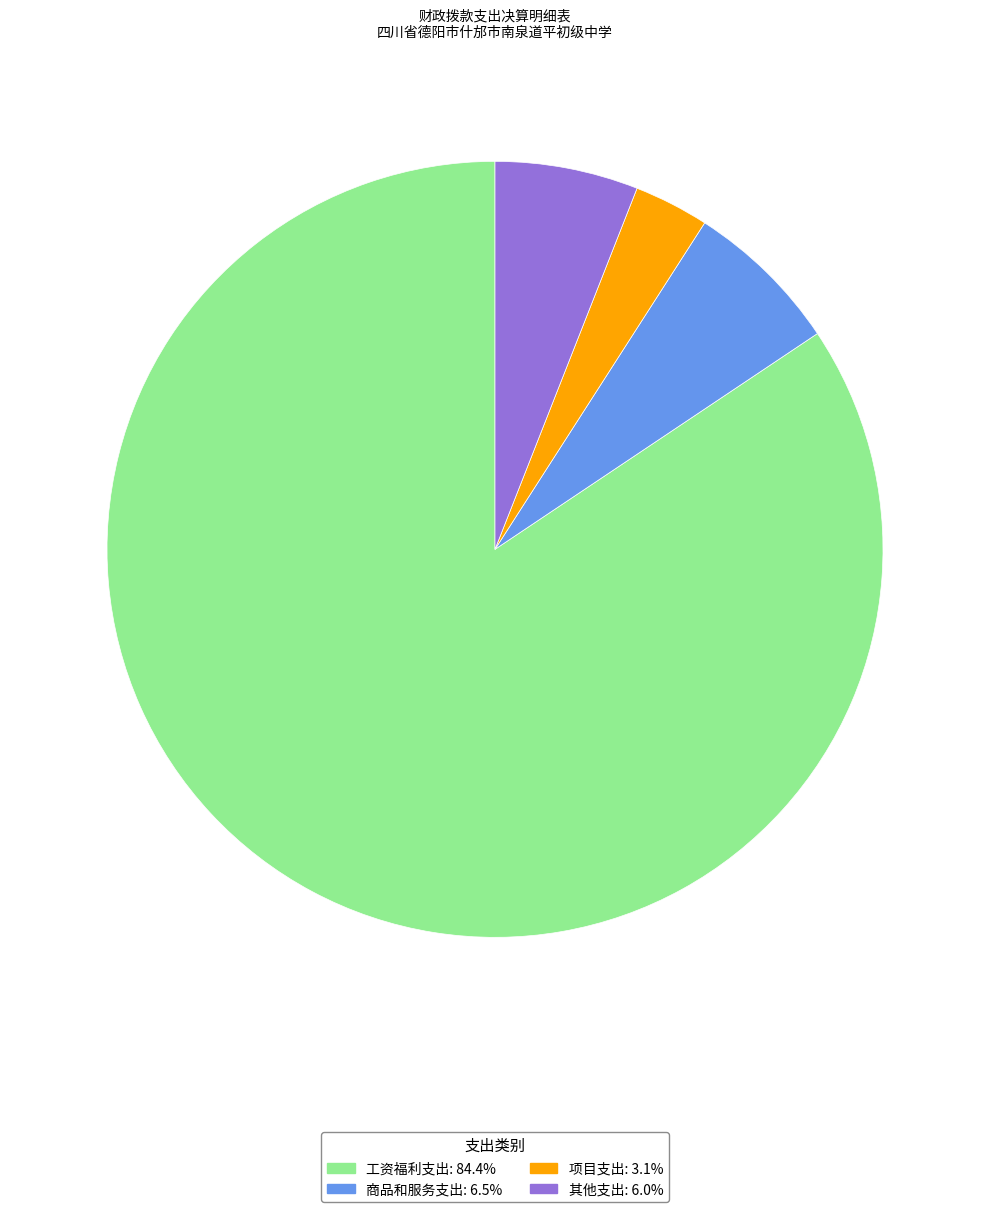

Is the sum of 项目支出 and 工资福利支出 greater than half?

Yes